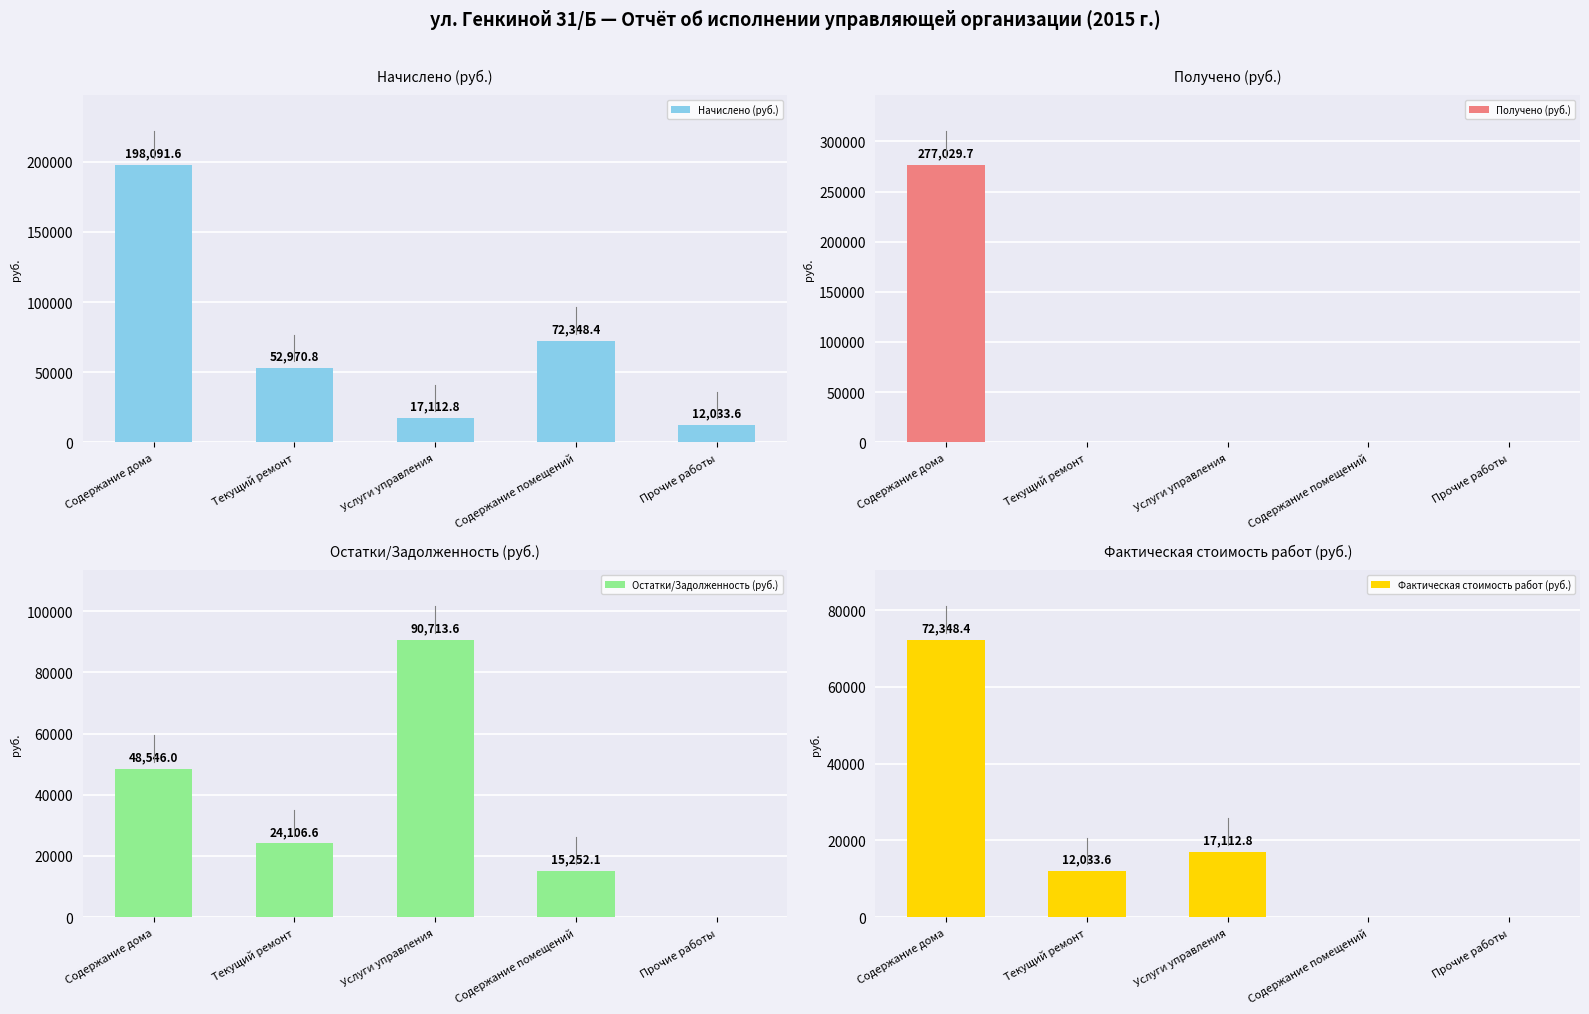

List the series in order of their overall mean, highest first.

Начислено (руб.), Получено (руб.), Остатки/Задолженность (руб.), Фактическая стоимость работ (руб.)